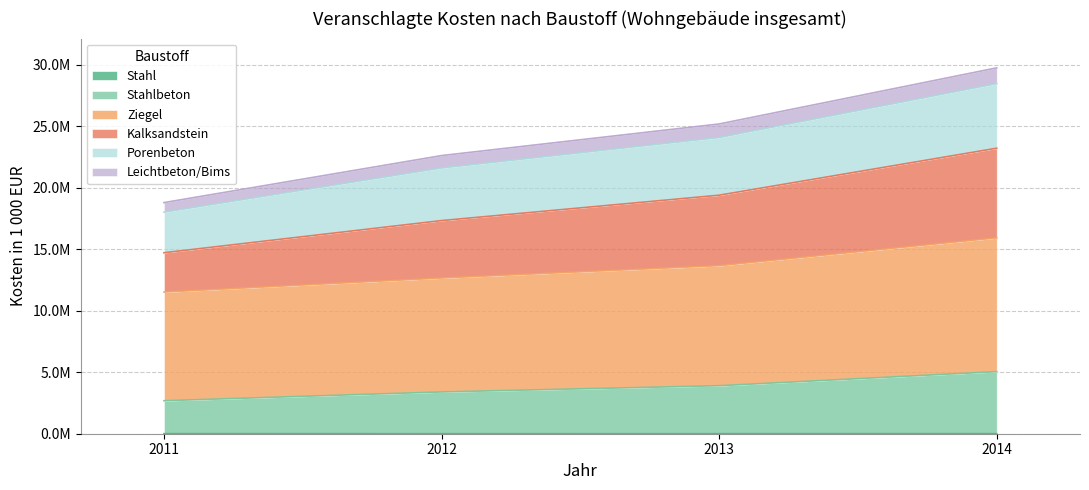

The Stahlbeton series shows 4505624 at 2012. True or false?

False